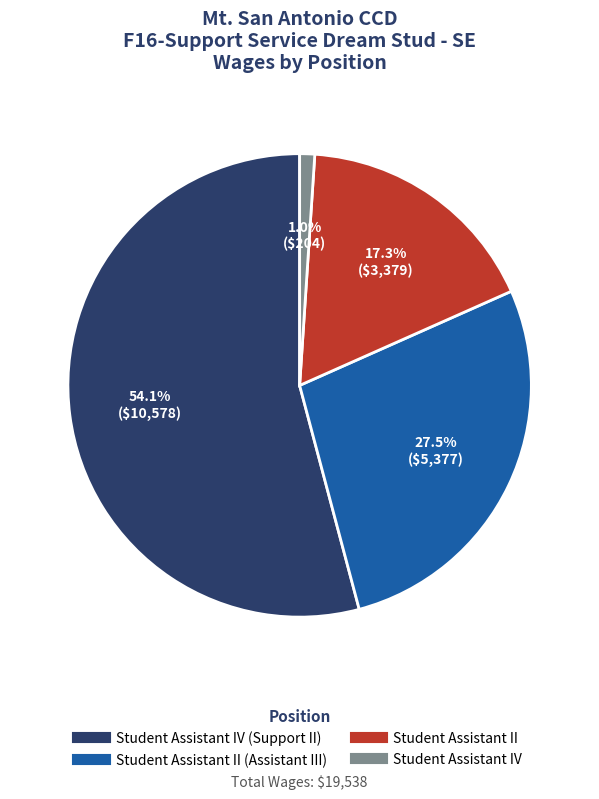

Is there a majority slice in this chart?

Yes